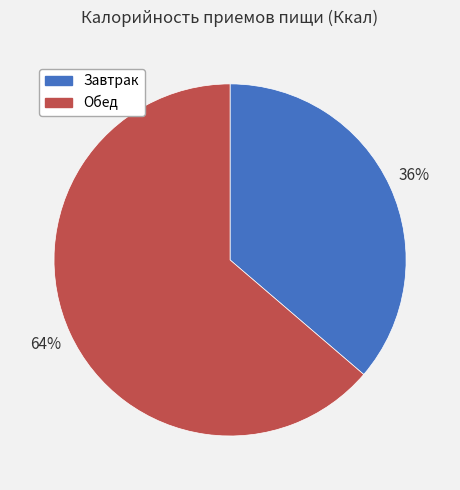

Is the sum of Завтрак and Обед greater than half?

Yes